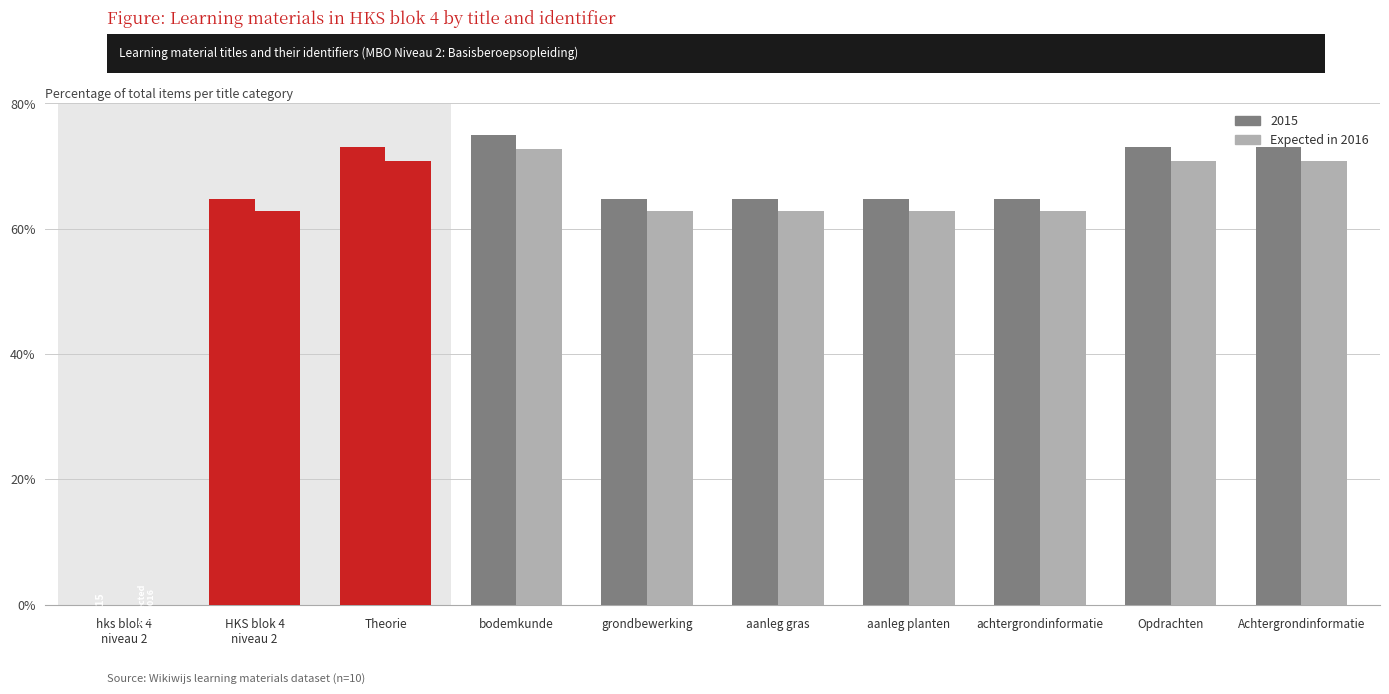

How many groups of bars are there?

10